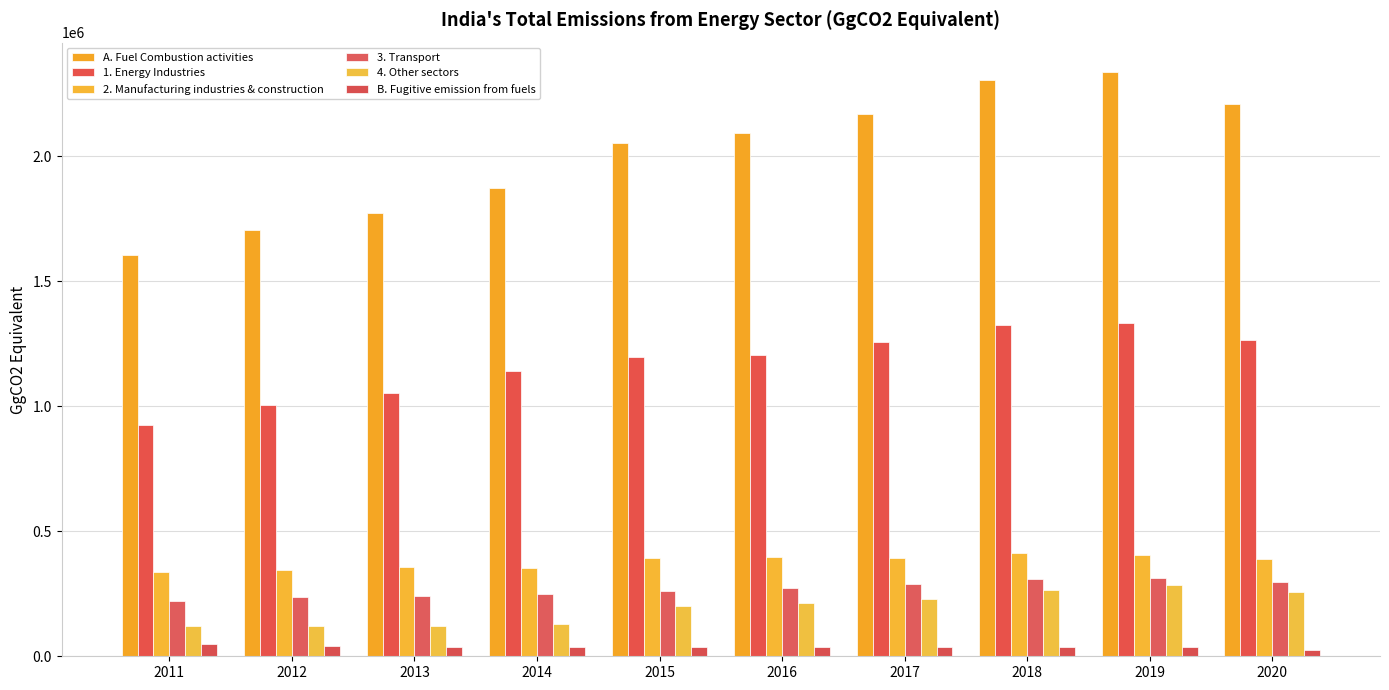

The value of A. Fuel Combustion activities at 2016 is 2092250. True or false?

True